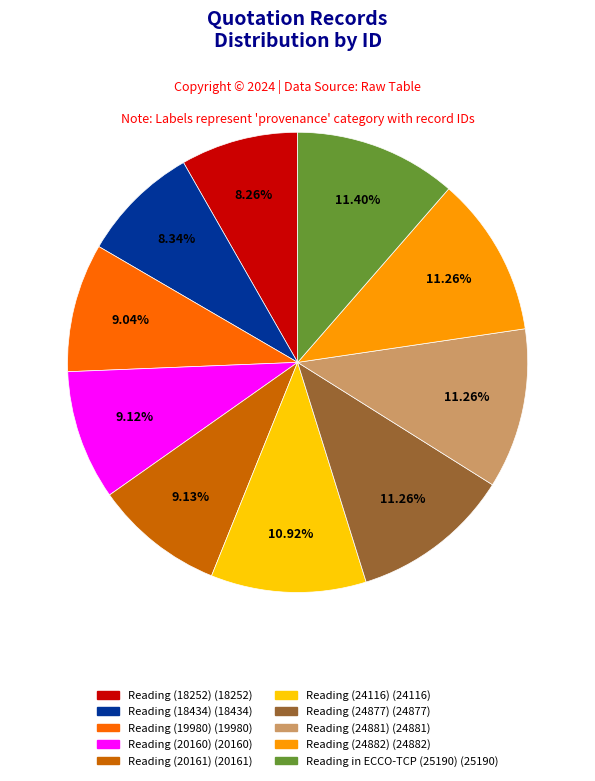

What is the total percentage of Reading (18252) and Reading (24882)?

19.5%